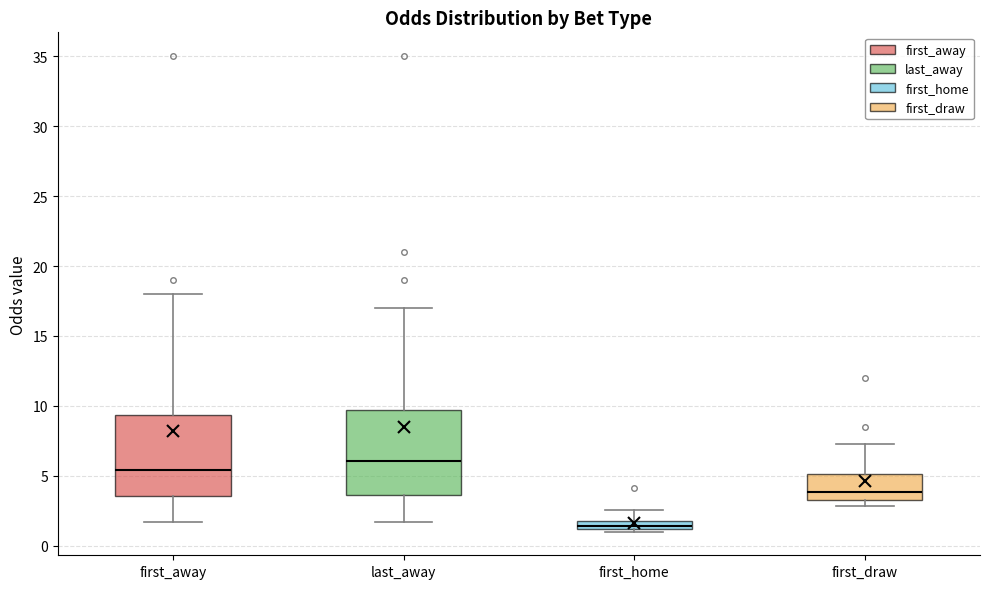

Which box's median line is the highest?

last_away